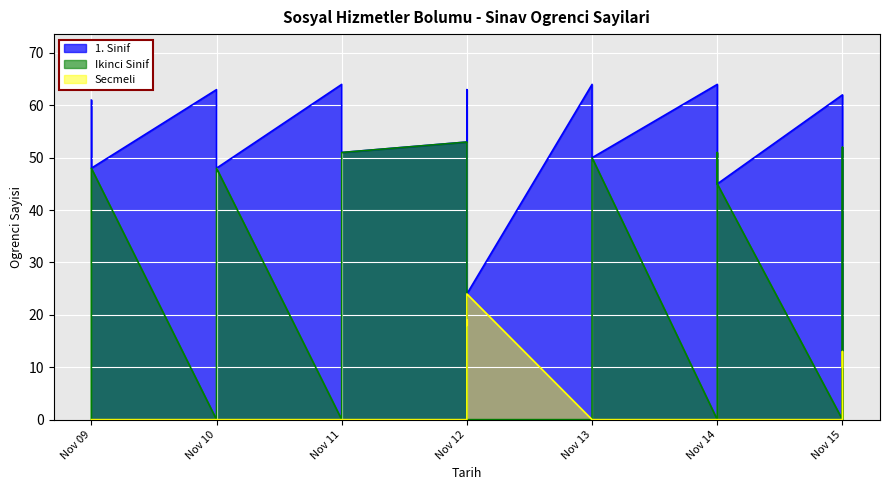

Rank the series at Nov 15 from lowest to highest value.

Ikinci Sinif, Secmeli, 1. Sinif